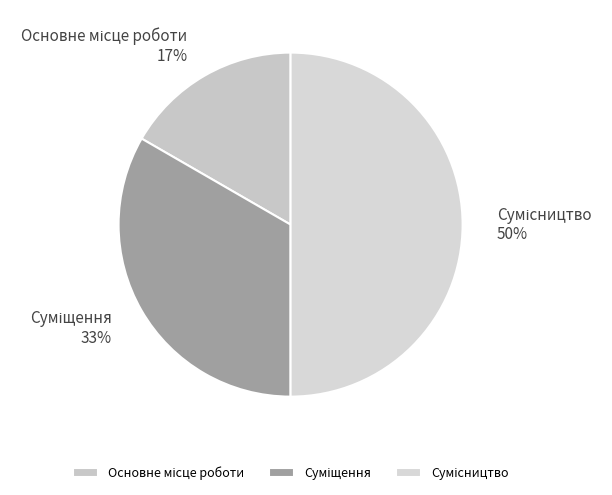

Count the number of slices in the pie.

3